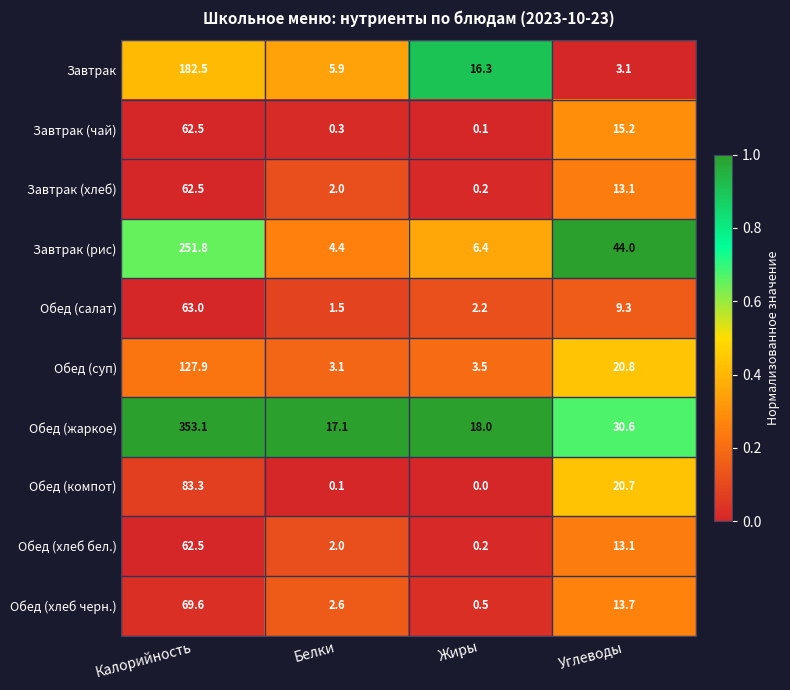

How many series are shown in this chart?

10